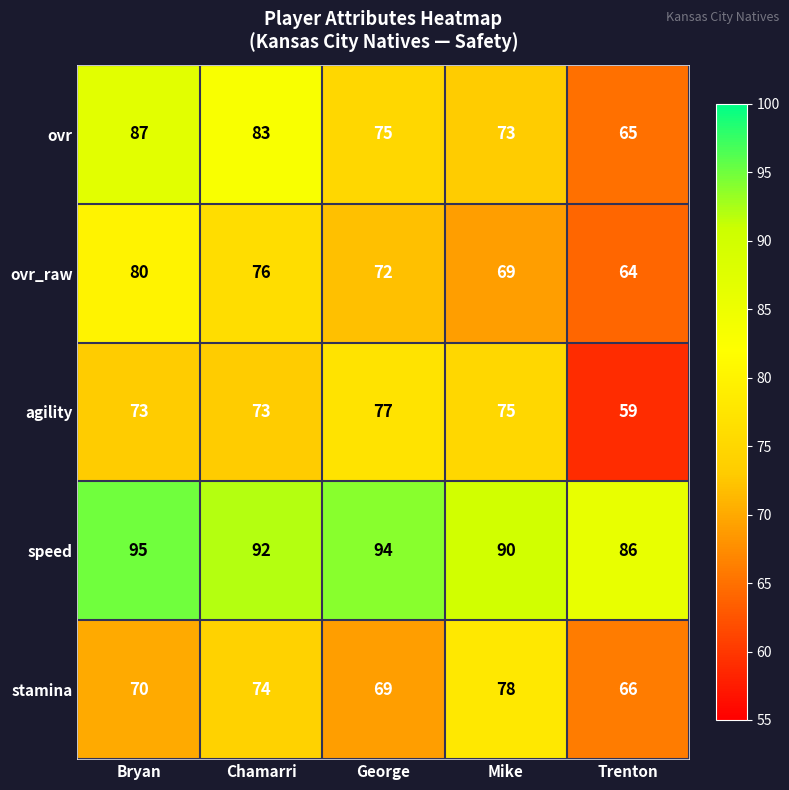

At which category is the sum across all series the highest?

Bryan